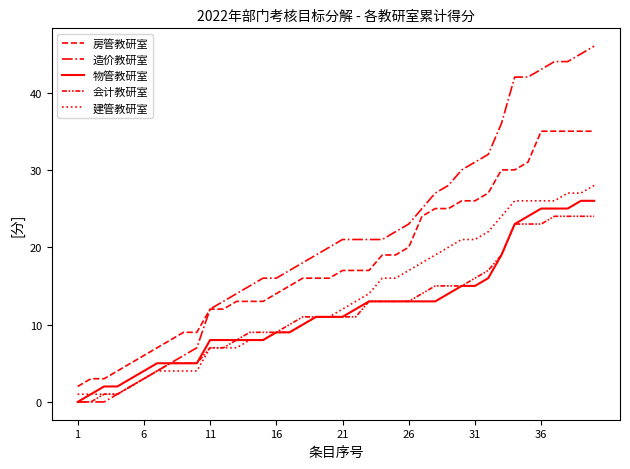

What is the difference between the second highest and minimum values in the 房管教研室 series?

33